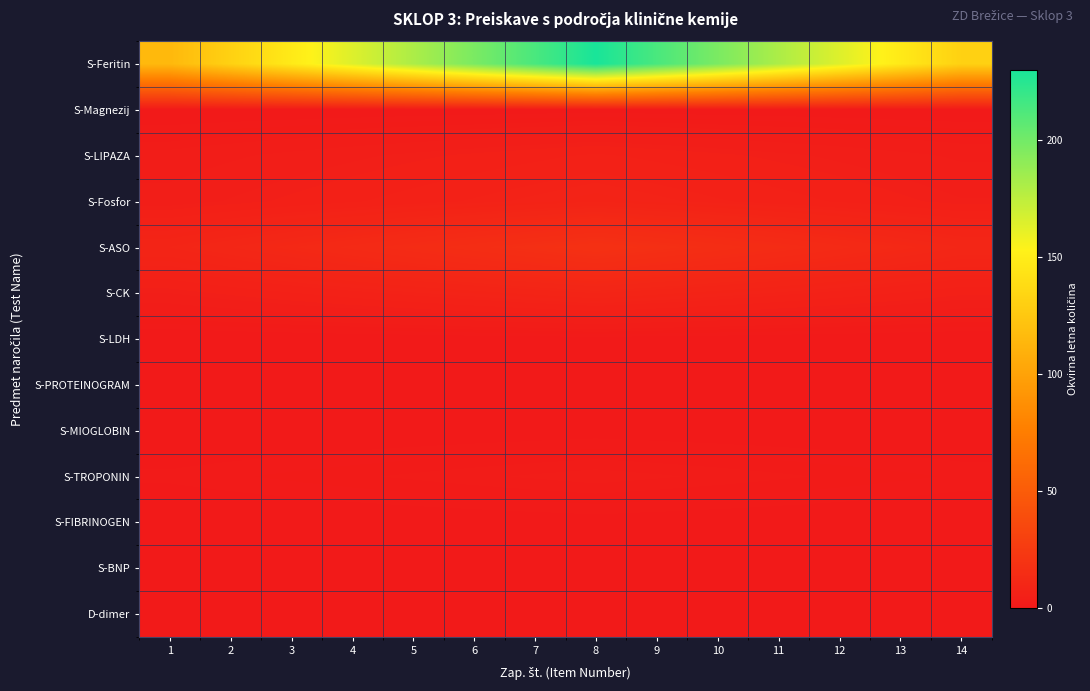

Reading left to right, list all the values displayed in this chart.

S-Feritin: 1=115.0	2=131.4	3=147.9	4=164.3	5=180.7	6=197.1	7=213.6	8=230.0	9=213.6	10=197.1	11=180.7	12=164.3	13=147.9	14=131.4
S-Magnezij: 1=0.5	2=0.6	3=0.6	4=0.7	5=0.8	6=0.9	7=0.9	8=1.0	9=0.9	10=0.9	11=0.8	12=0.7	13=0.6	14=0.6
S-LIPAZA: 1=3.0	2=3.4	3=3.9	4=4.3	5=4.7	6=5.1	7=5.6	8=6.0	9=5.6	10=5.1	11=4.7	12=4.3	13=3.9	14=3.4
S-Fosfor: 1=4.0	2=4.6	3=5.1	4=5.7	5=6.3	6=6.9	7=7.4	8=8.0	9=7.4	10=6.9	11=6.3	12=5.7	13=5.1	14=4.6
S-ASO: 1=9.0	2=10.3	3=11.6	4=12.9	5=14.1	6=15.4	7=16.7	8=18.0	9=16.7	10=15.4	11=14.1	12=12.9	13=11.6	14=10.3
S-CK: 1=4.5	2=5.1	3=5.8	4=6.4	5=7.1	6=7.7	7=8.4	8=9.0	9=8.4	10=7.7	11=7.1	12=6.4	13=5.8	14=5.1
S-LDH: 1=0.5	2=0.6	3=0.6	4=0.7	5=0.8	6=0.9	7=0.9	8=1.0	9=0.9	10=0.9	11=0.8	12=0.7	13=0.6	14=0.6
S-PROTEINOGRAM: 1=0.5	2=0.6	3=0.6	4=0.7	5=0.8	6=0.9	7=0.9	8=1.0	9=0.9	10=0.9	11=0.8	12=0.7	13=0.6	14=0.6
S-MIOGLOBIN: 1=0.5	2=0.6	3=0.6	4=0.7	5=0.8	6=0.9	7=0.9	8=1.0	9=0.9	10=0.9	11=0.8	12=0.7	13=0.6	14=0.6
S-TROPONIN: 1=1.5	2=1.7	3=1.9	4=2.1	5=2.4	6=2.6	7=2.8	8=3.0	9=2.8	10=2.6	11=2.4	12=2.1	13=1.9	14=1.7
S-FIBRINOGEN: 1=0.5	2=0.6	3=0.6	4=0.7	5=0.8	6=0.9	7=0.9	8=1.0	9=0.9	10=0.9	11=0.8	12=0.7	13=0.6	14=0.6
S-BNP: 1=0.5	2=0.6	3=0.6	4=0.7	5=0.8	6=0.9	7=0.9	8=1.0	9=0.9	10=0.9	11=0.8	12=0.7	13=0.6	14=0.6
D-dimer: 1=0.5	2=0.6	3=0.6	4=0.7	5=0.8	6=0.9	7=0.9	8=1.0	9=0.9	10=0.9	11=0.8	12=0.7	13=0.6	14=0.6